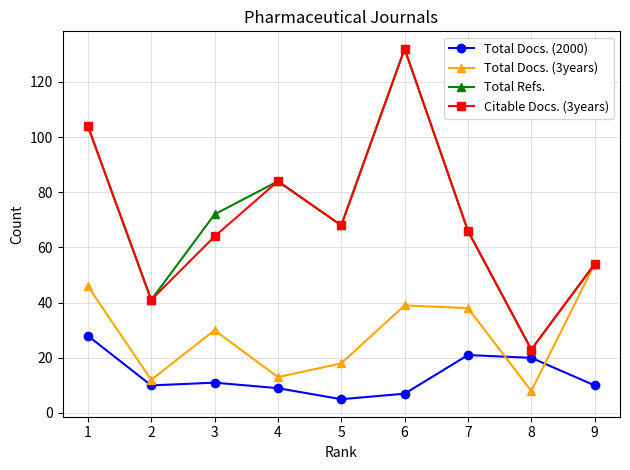

What is the value of the Total Docs. (3years) point at the 2nd from the left?

12